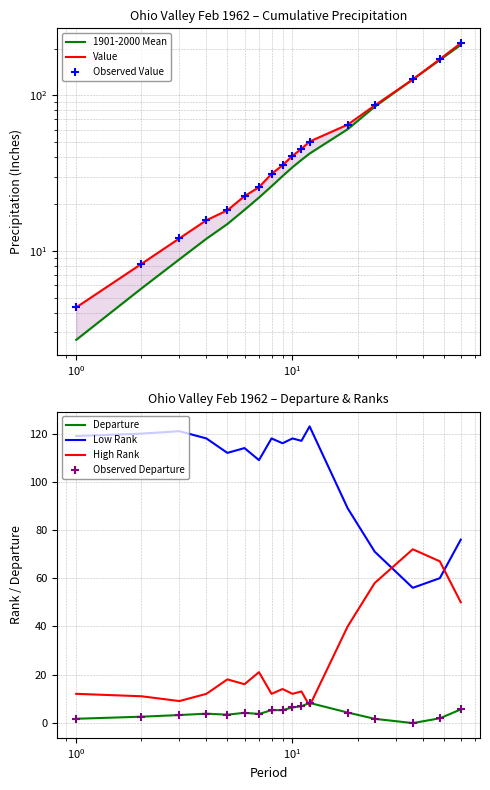

Which series contains the highest Y value?

Value